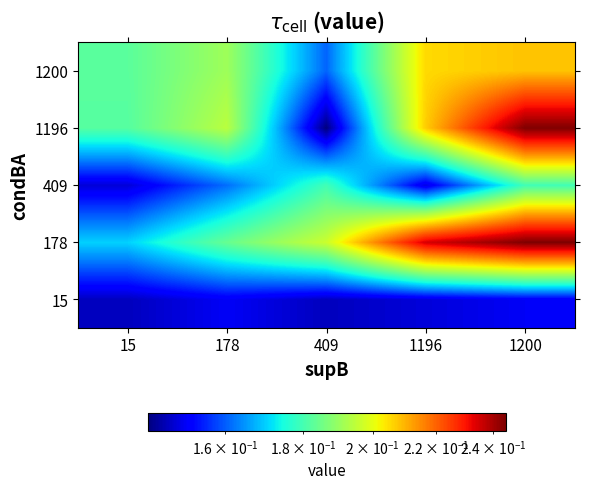

How many series are shown in this chart?

5